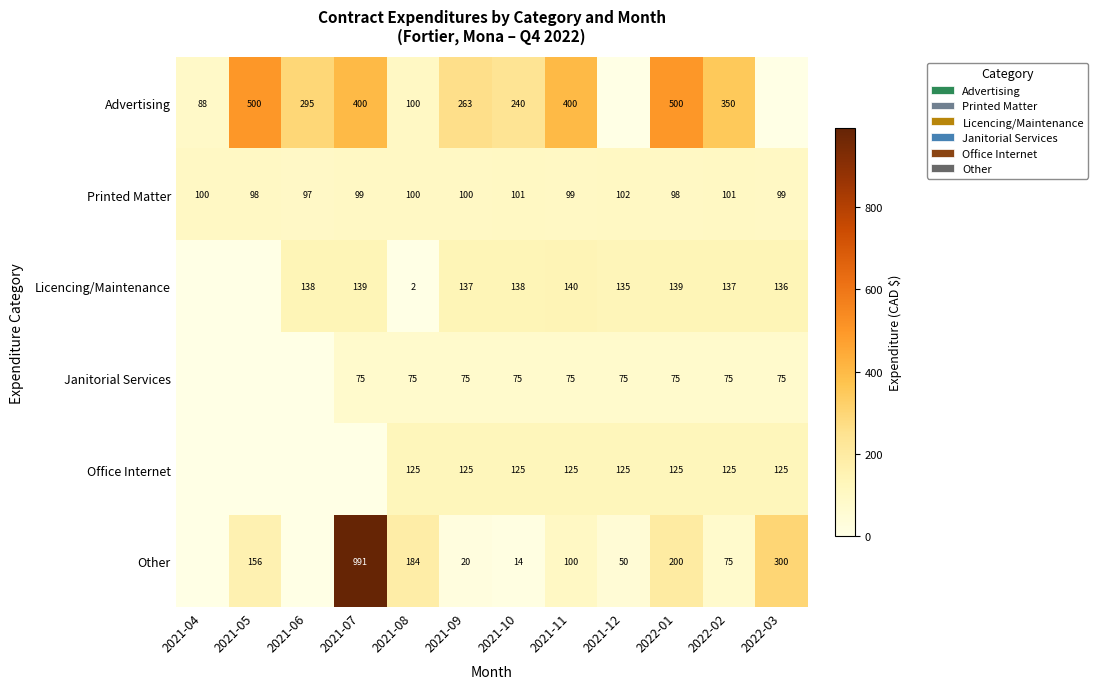

Is it true that Licencing/Maintenance equals 95 at 2021-11?

False